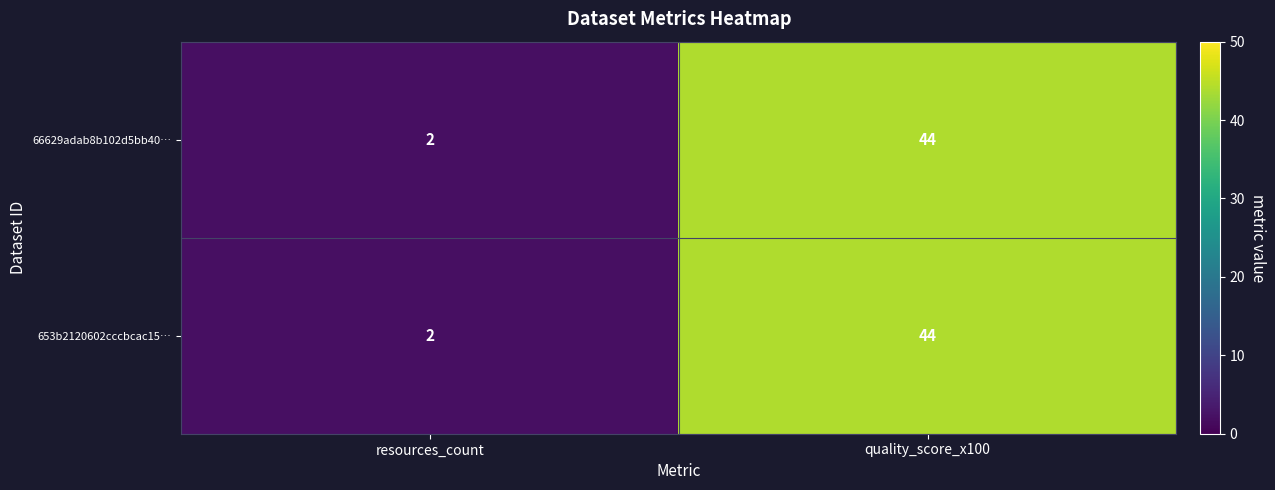

Reading left to right, what are all the values shown in this chart?

66629adab8b102d5bb40…: 2	44
653b2120602cccbcac15…: 2	44